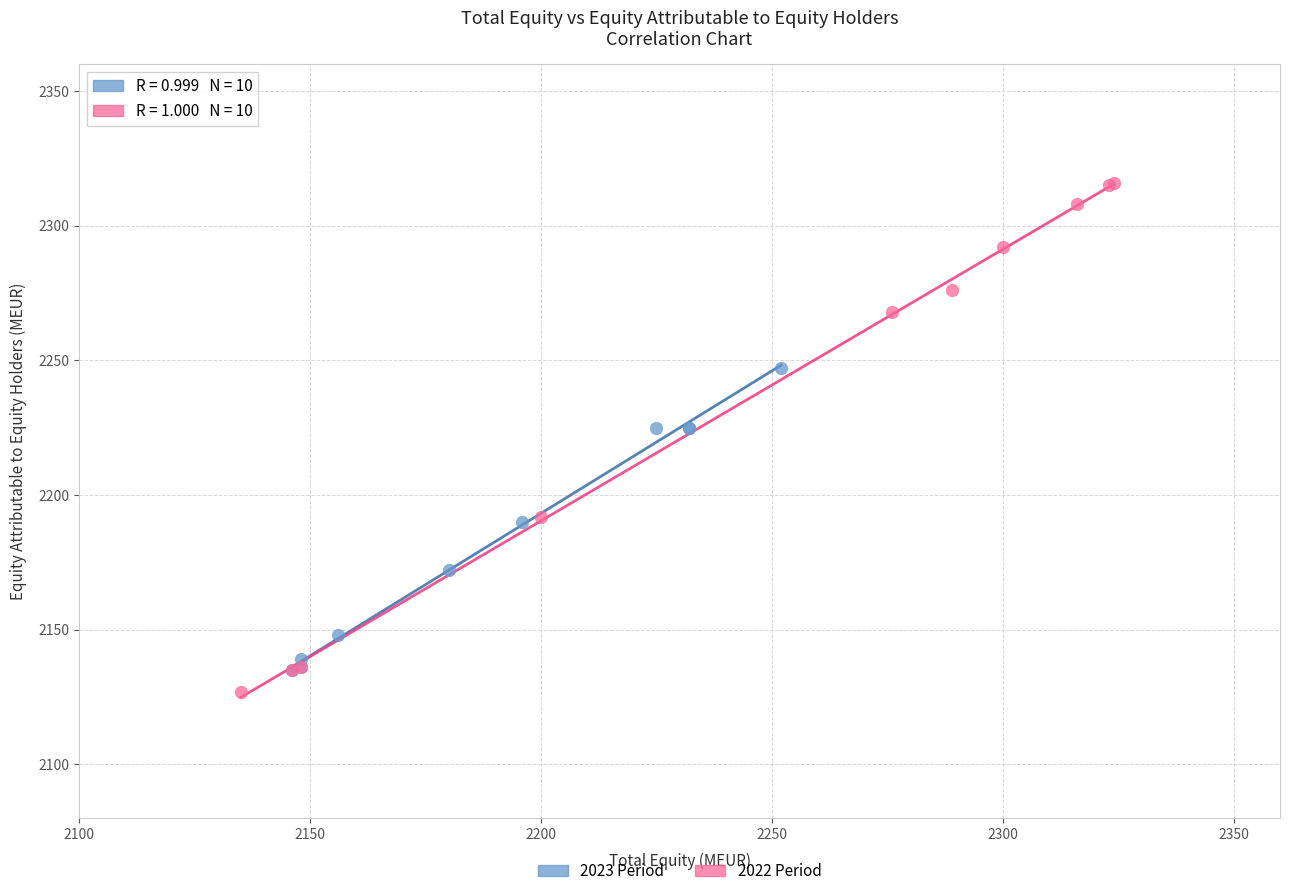

Which series contains the highest Y value?

2022 Period